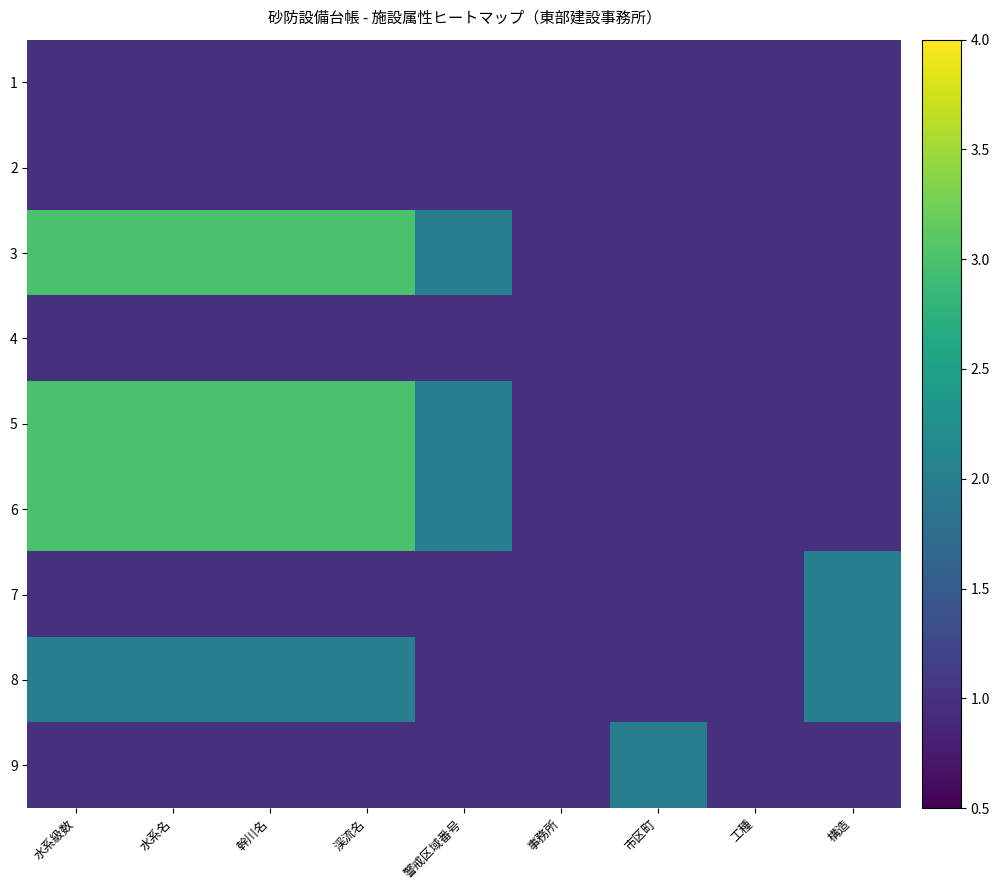

How many data points does each series have?

9